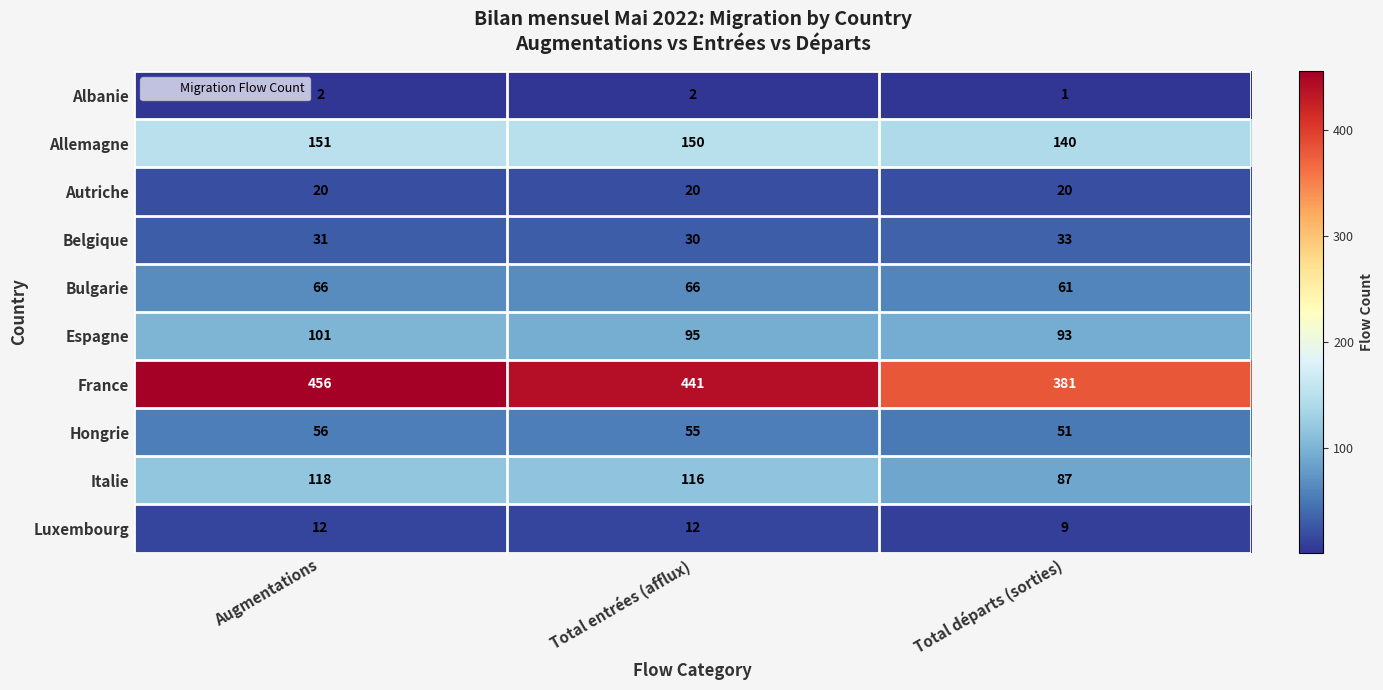

Which category has the lowest value in the Italie series?

Total départs (sorties)